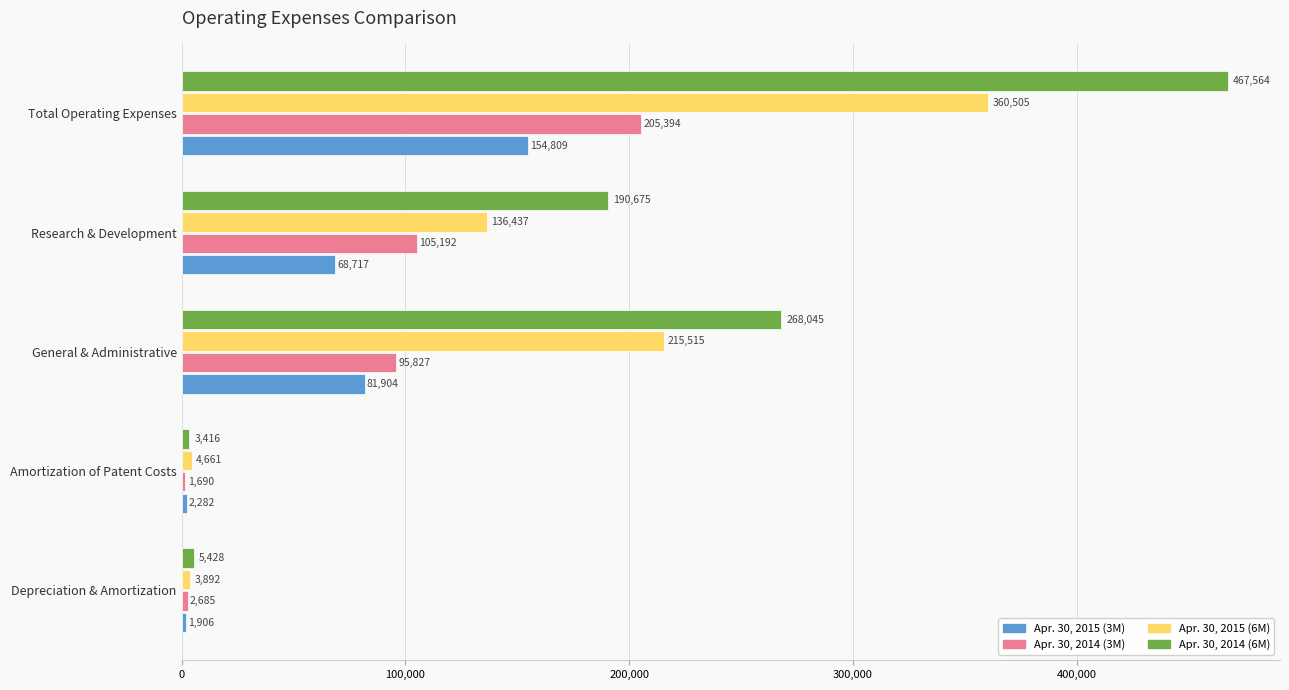

The Apr. 30, 2015 (6M) series shows 104879 at General & Administrative. True or false?

False